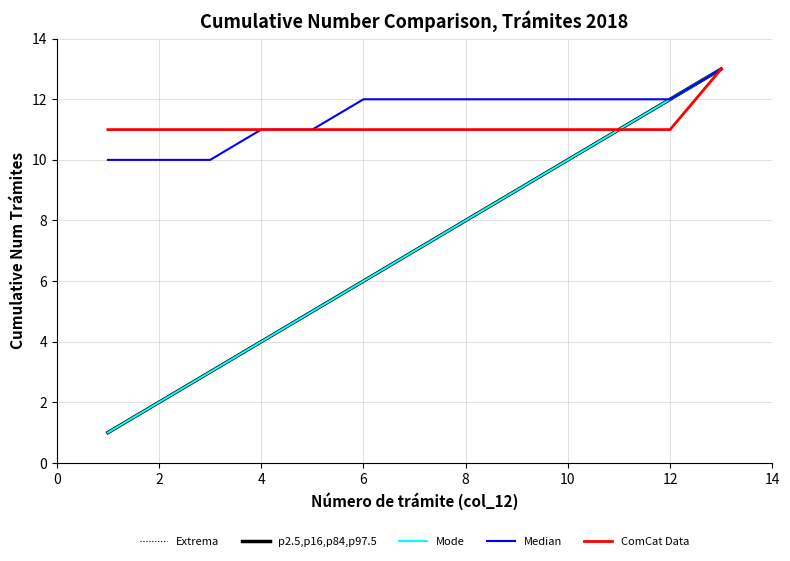

Is this an area chart (filled region under the line)?

No